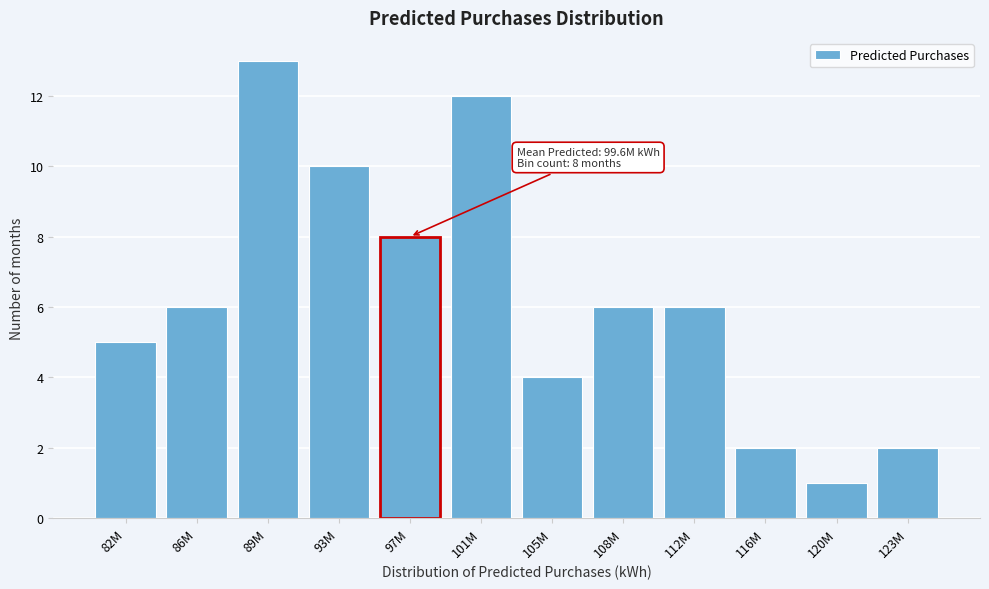

Reading right to left, what are all the values shown in this chart?

123M=2	120M=1	116M=2	112M=6	108M=6	105M=4	101M=12	97M=8	93M=10	89M=13	86M=6	82M=5